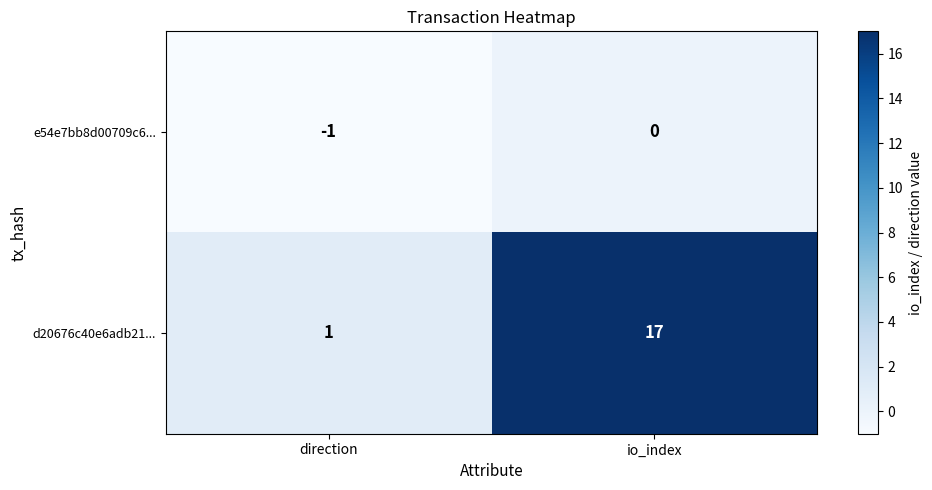

Rank the series by their average value, from highest to lowest.

d20676c40e6adb21..., e54e7bb8d00709c6...